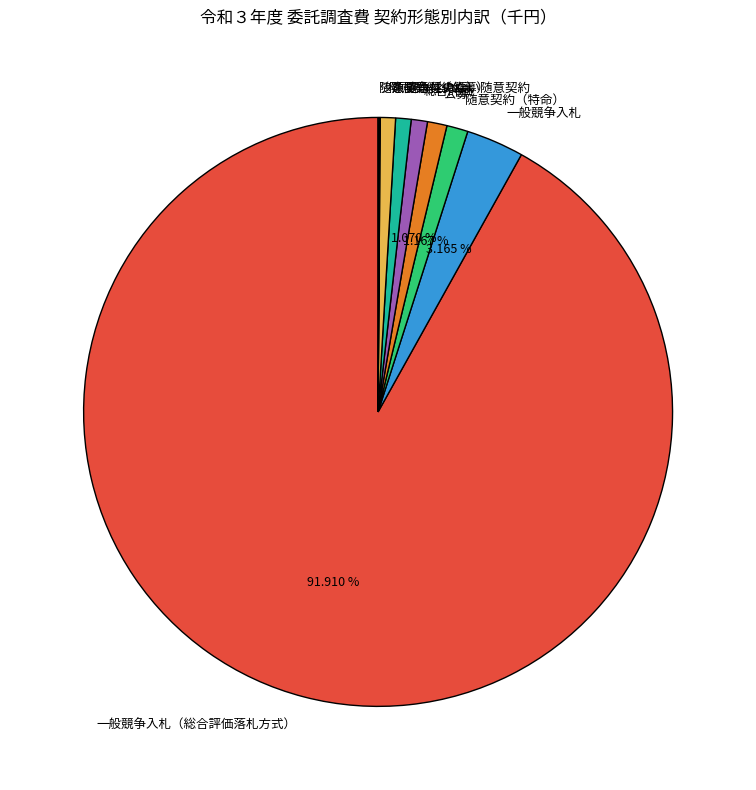

What percentage is the 一般競争入札 slice, to the nearest percent?

3%